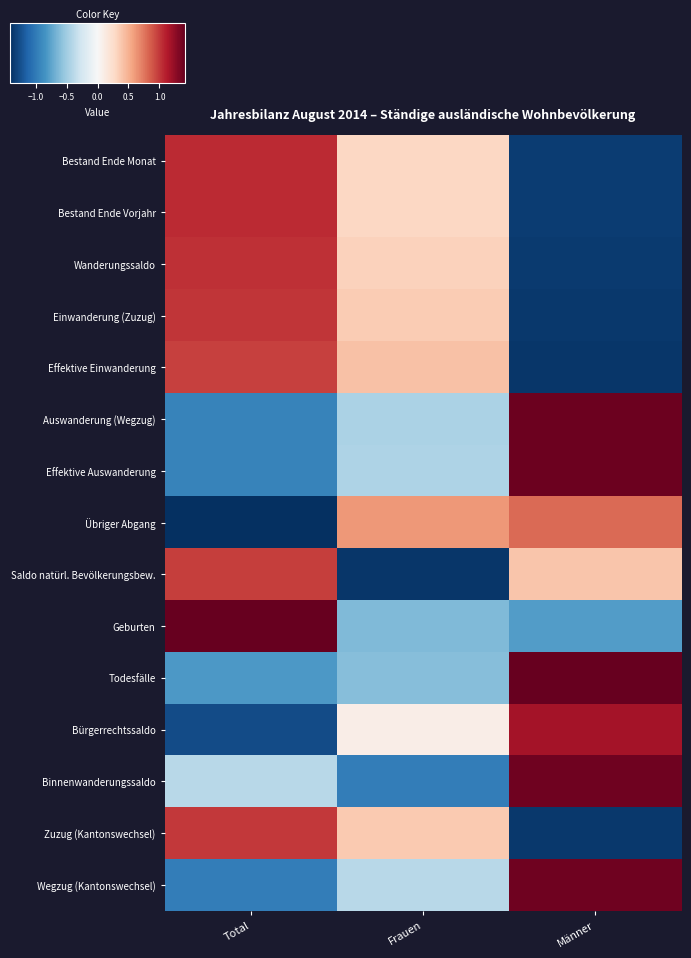

Reading right to left, what are all the values shown in this chart?

Bestand Ende Monat: Männer=-1.3	Frauen=0.3	Total=1.1
Bestand Ende Vorjahr: Männer=-1.3	Frauen=0.3	Total=1.1
Wanderungssaldo: Männer=-1.4	Frauen=0.3	Total=1.0
Einwanderung (Zuzug): Männer=-1.4	Frauen=0.4	Total=1.0
Effektive Einwanderung: Männer=-1.4	Frauen=0.4	Total=1.0
Auswanderung (Wegzug): Männer=1.4	Frauen=-0.4	Total=-0.9
Effektive Auswanderung: Männer=1.4	Frauen=-0.4	Total=-0.9
Übriger Abgang: Männer=0.8	Frauen=0.6	Total=-1.4
Saldo natürl. Bevölkerungsbew.: Männer=0.4	Frauen=-1.4	Total=1.0
Geburten: Männer=-0.8	Frauen=-0.6	Total=1.4
Todesfälle: Männer=1.4	Frauen=-0.6	Total=-0.8
Bürgerrechtssaldo: Männer=1.2	Frauen=0.1	Total=-1.3
Binnenwanderungssaldo: Männer=1.4	Frauen=-1.0	Total=-0.4
Zuzug (Kantonswechsel): Männer=-1.4	Frauen=0.4	Total=1.0
Wegzug (Kantonswechsel): Männer=1.4	Frauen=-0.4	Total=-1.0